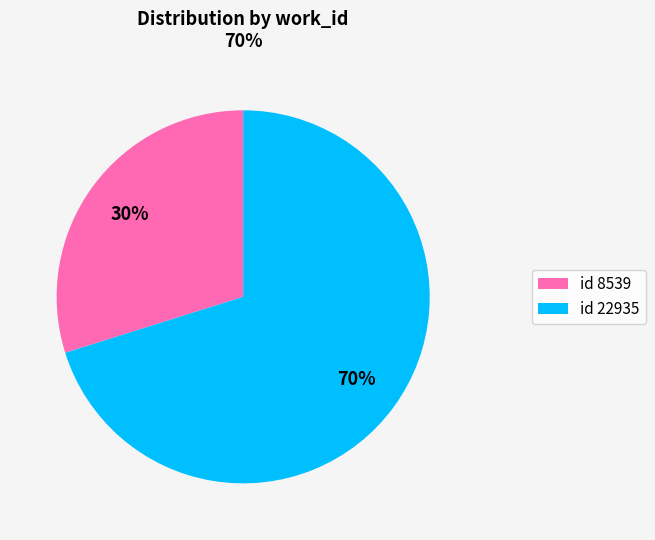

Which category has the smallest portion of the pie?

id 8539